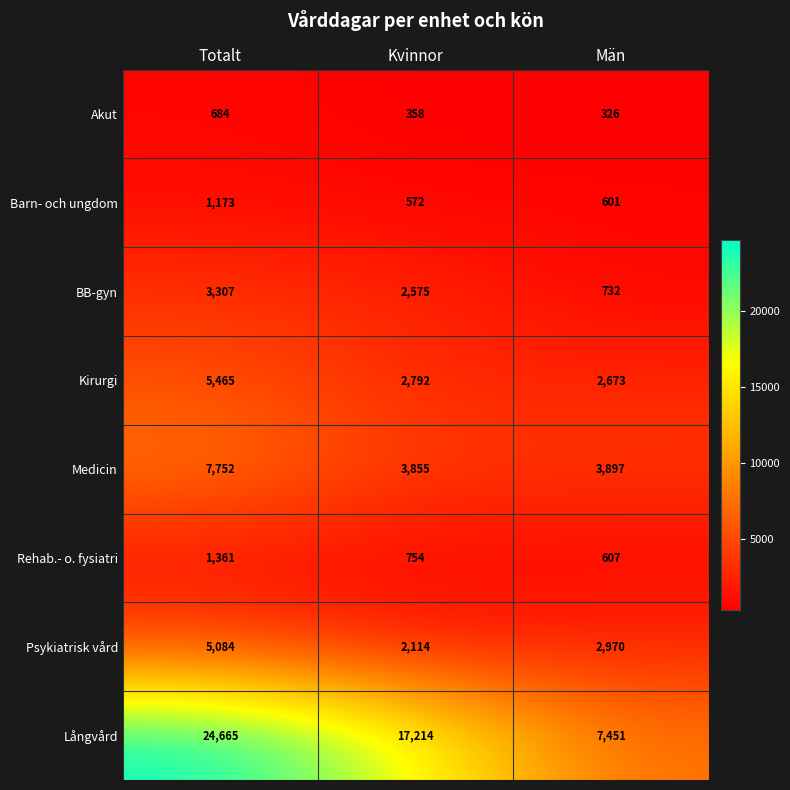

Which label corresponds to the smallest value in the chart?

Män